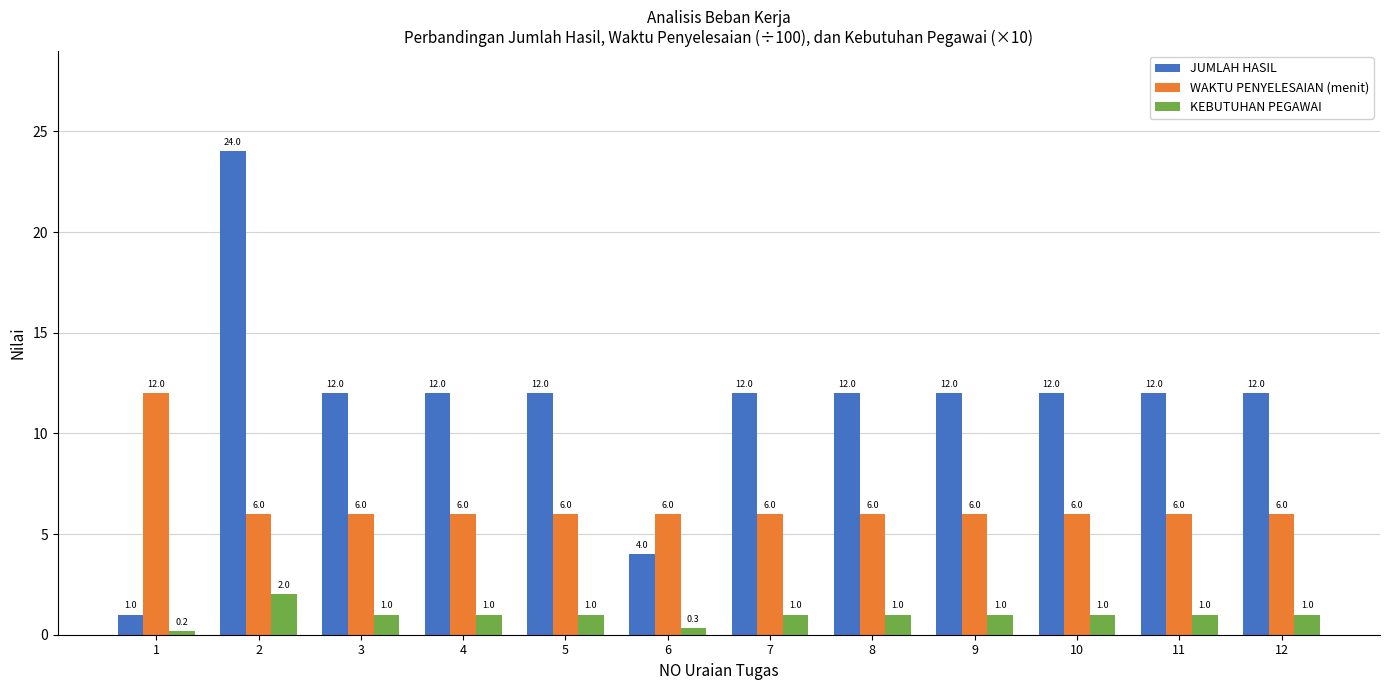

What is the sum of the WAKTU PENYELESAIAN (menit) values at 8 and 3?

12.0